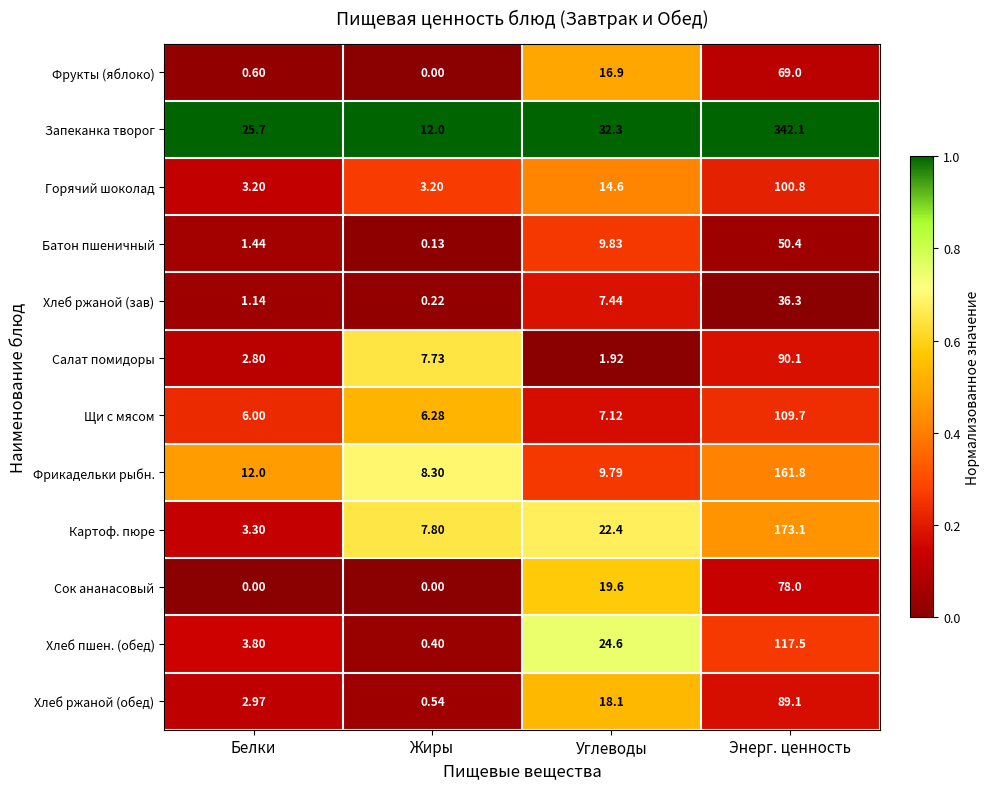

At which category is the sum across all series the highest?

Энерг. ценность